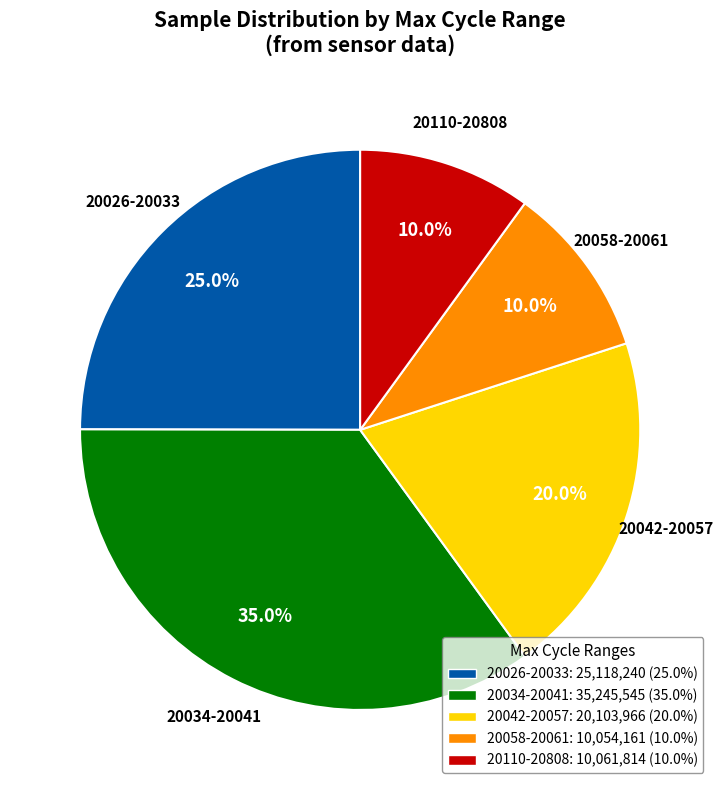

Is there a majority slice in this chart?

No